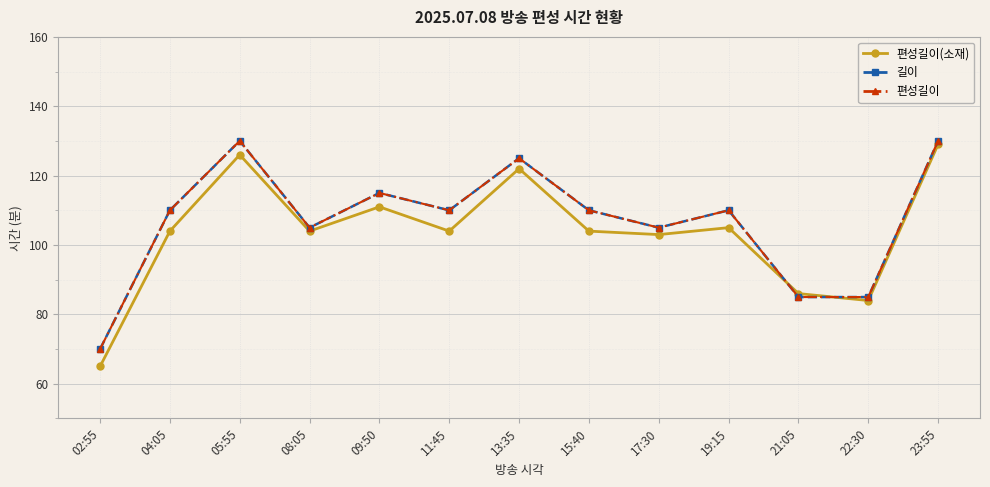

Does the chart have visible grid lines?

Yes